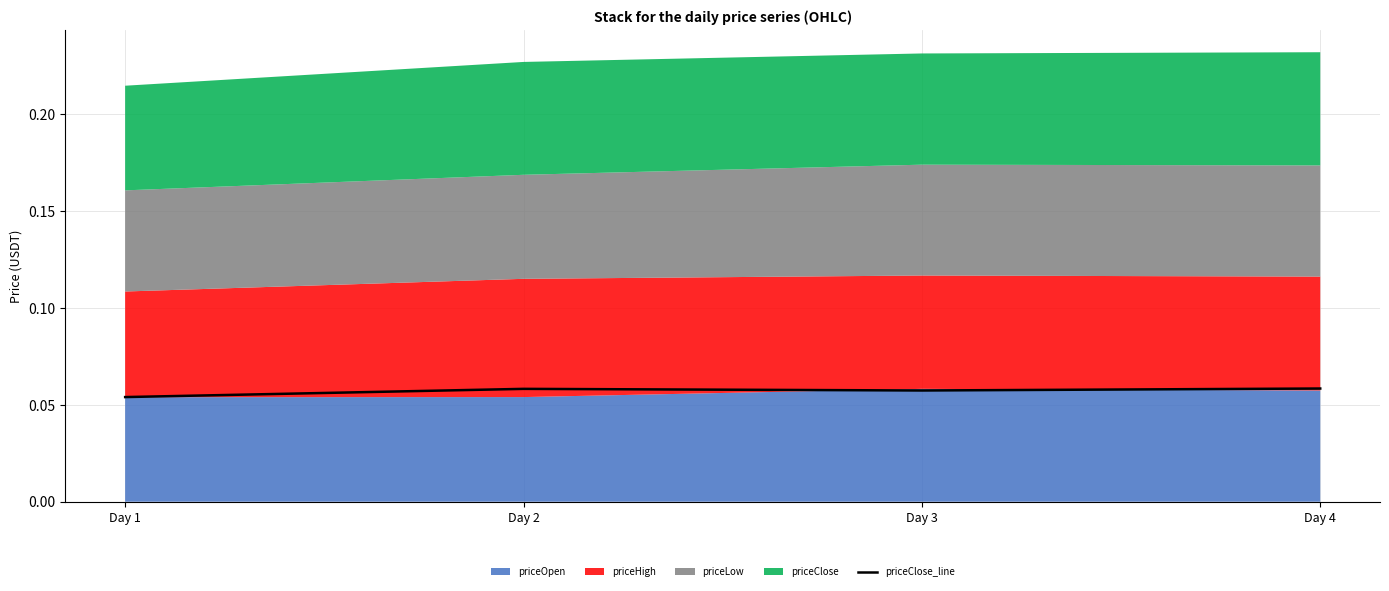

Rank the categories by value from lowest to highest.

Day 1, Day 3, Day 2, Day 4